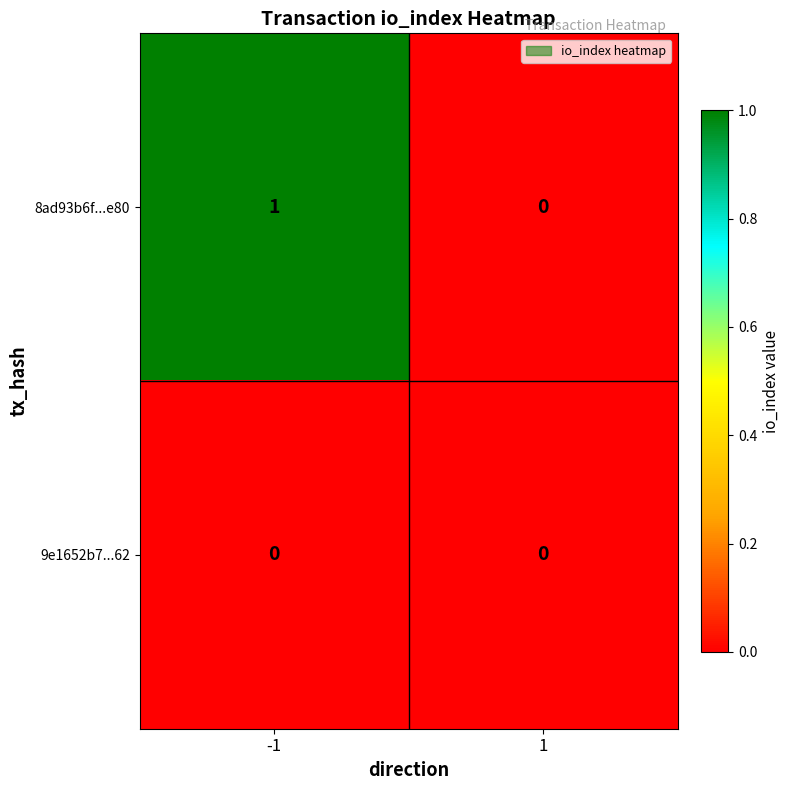

Which series has the widest spread of values?

8ad93b6f...e80